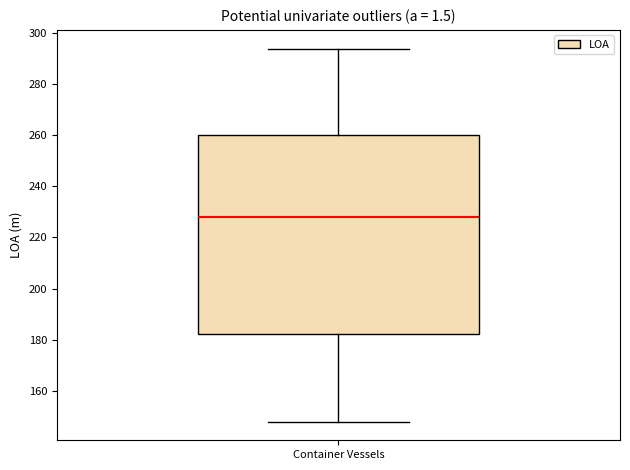

Where is the lower edge of the box for Container Vessels on the y-axis? The values are not printed on the chart, so give them approximately, as read against the axis.

182